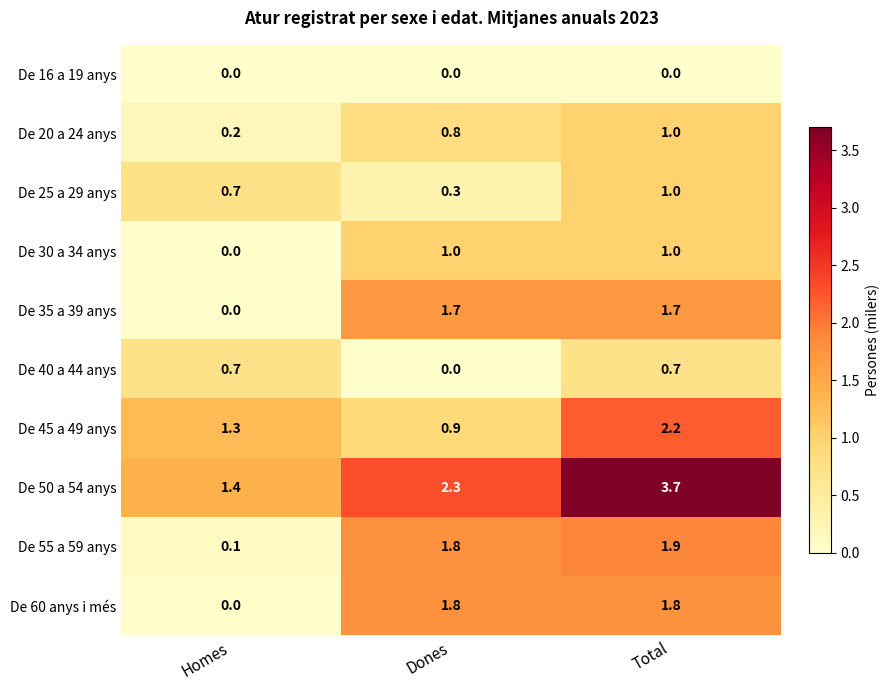

Count the number of categories in the chart.

3